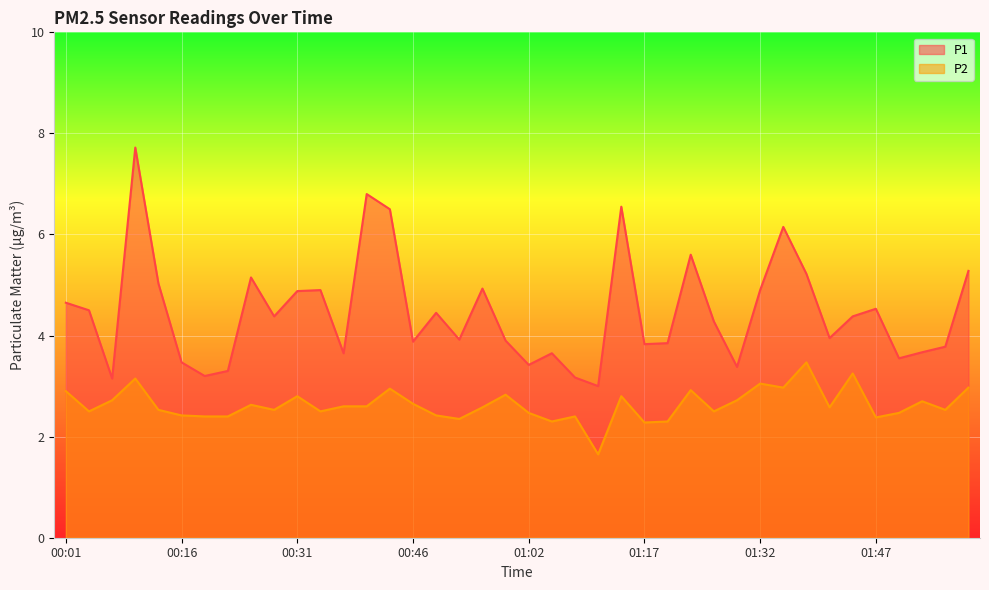

What is the average value of the P2 series?

2.6